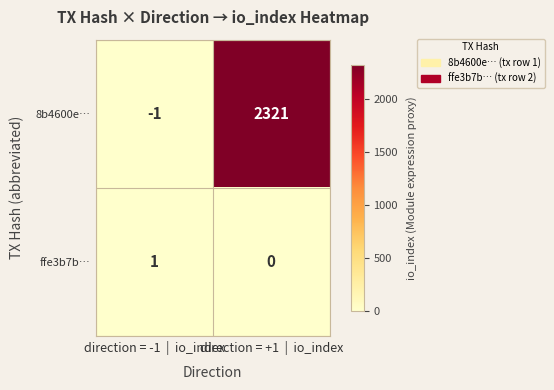

Rank the series by their maximum value, from lowest to highest.

ffe3b7b…, 8b4600e…